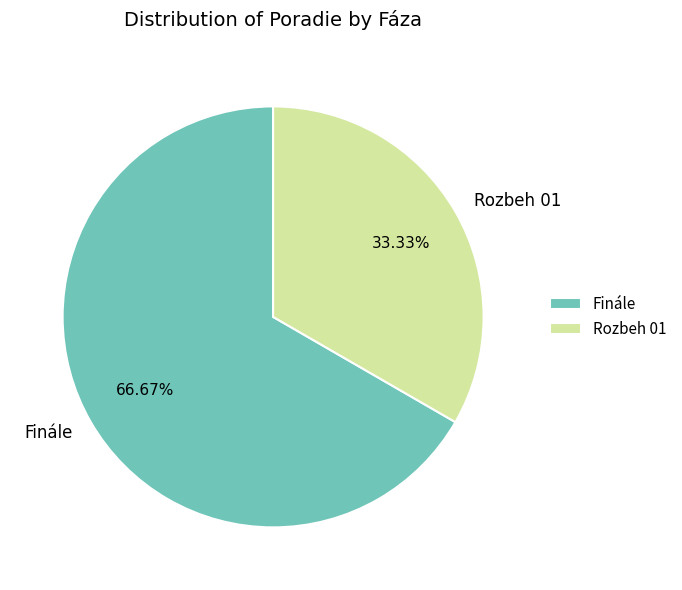

The Finále slice represents 59% of the pie. True or false?

False